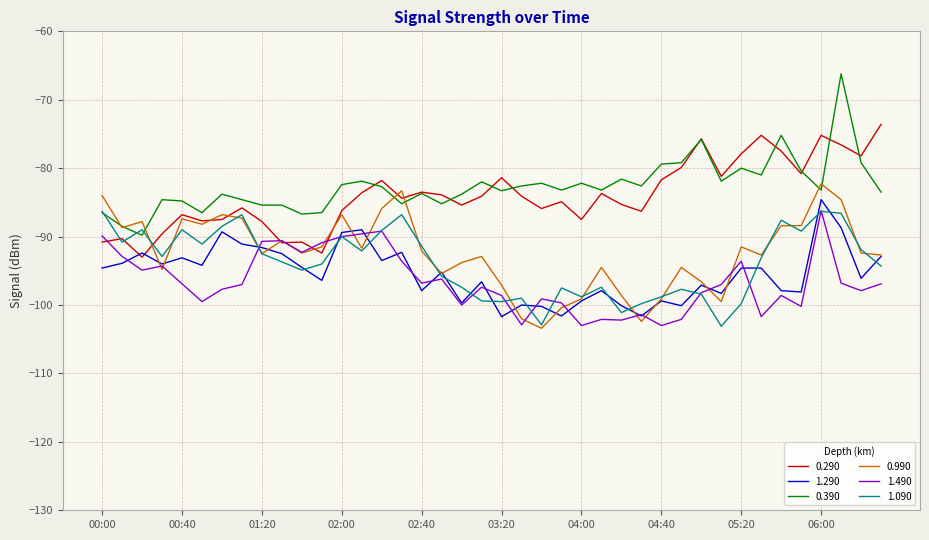

Count the number of categories in the chart.

40